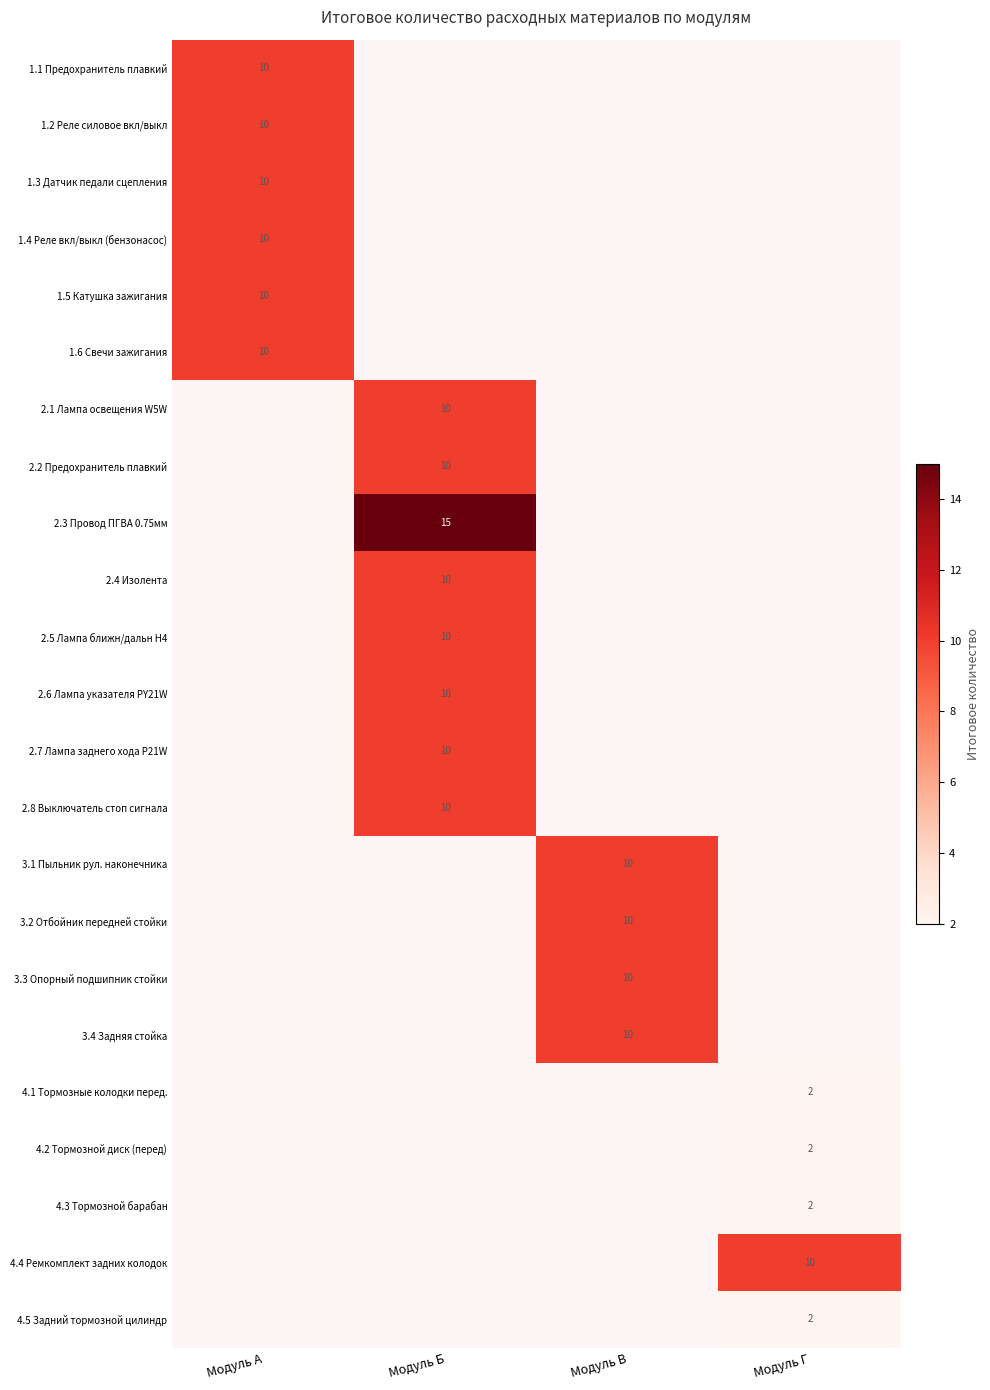

Which has a higher value, Модуль Б or Модуль Г?

Модуль Г